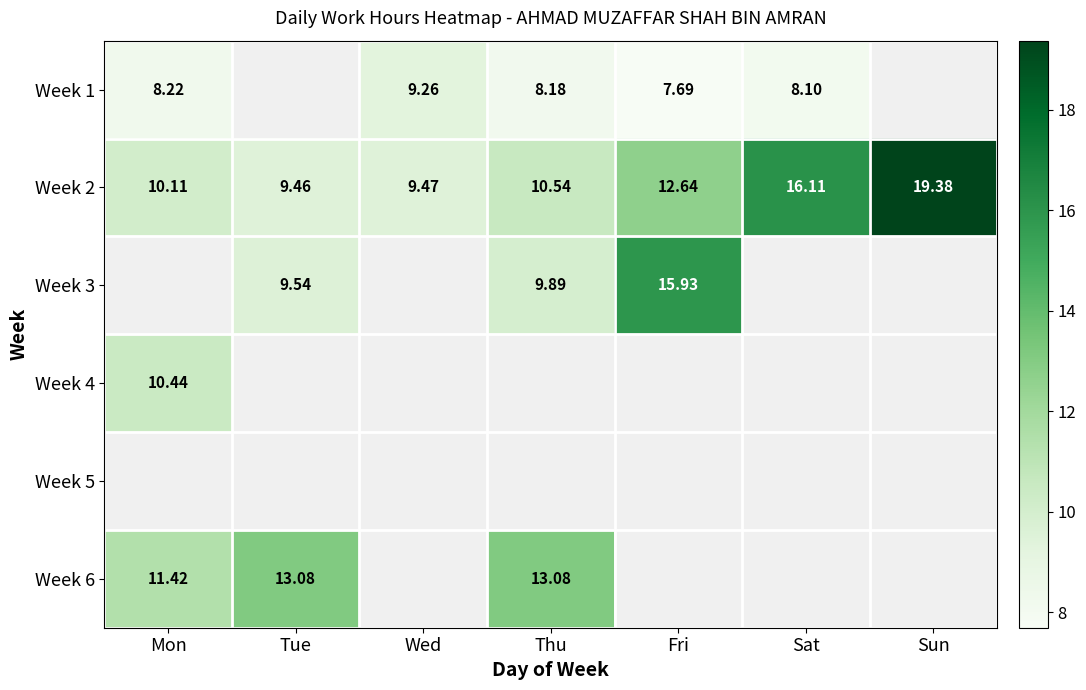

What is the highest value of the Week 2 series?

19.4